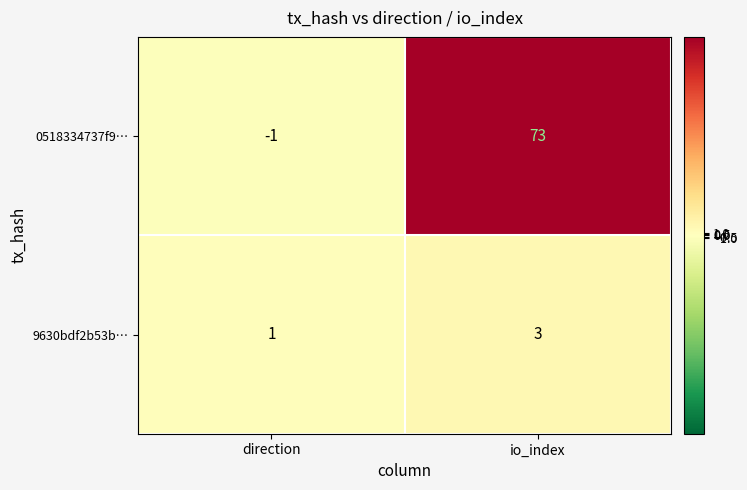

Read the 9630bdf2b53b… value at io_index.

3